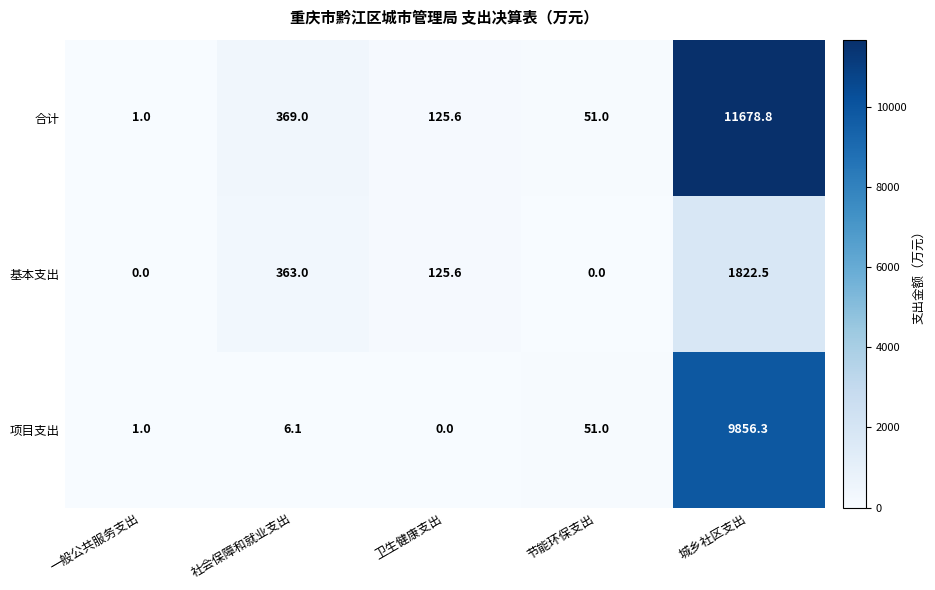

How many data points in 合计 are above 125?

3